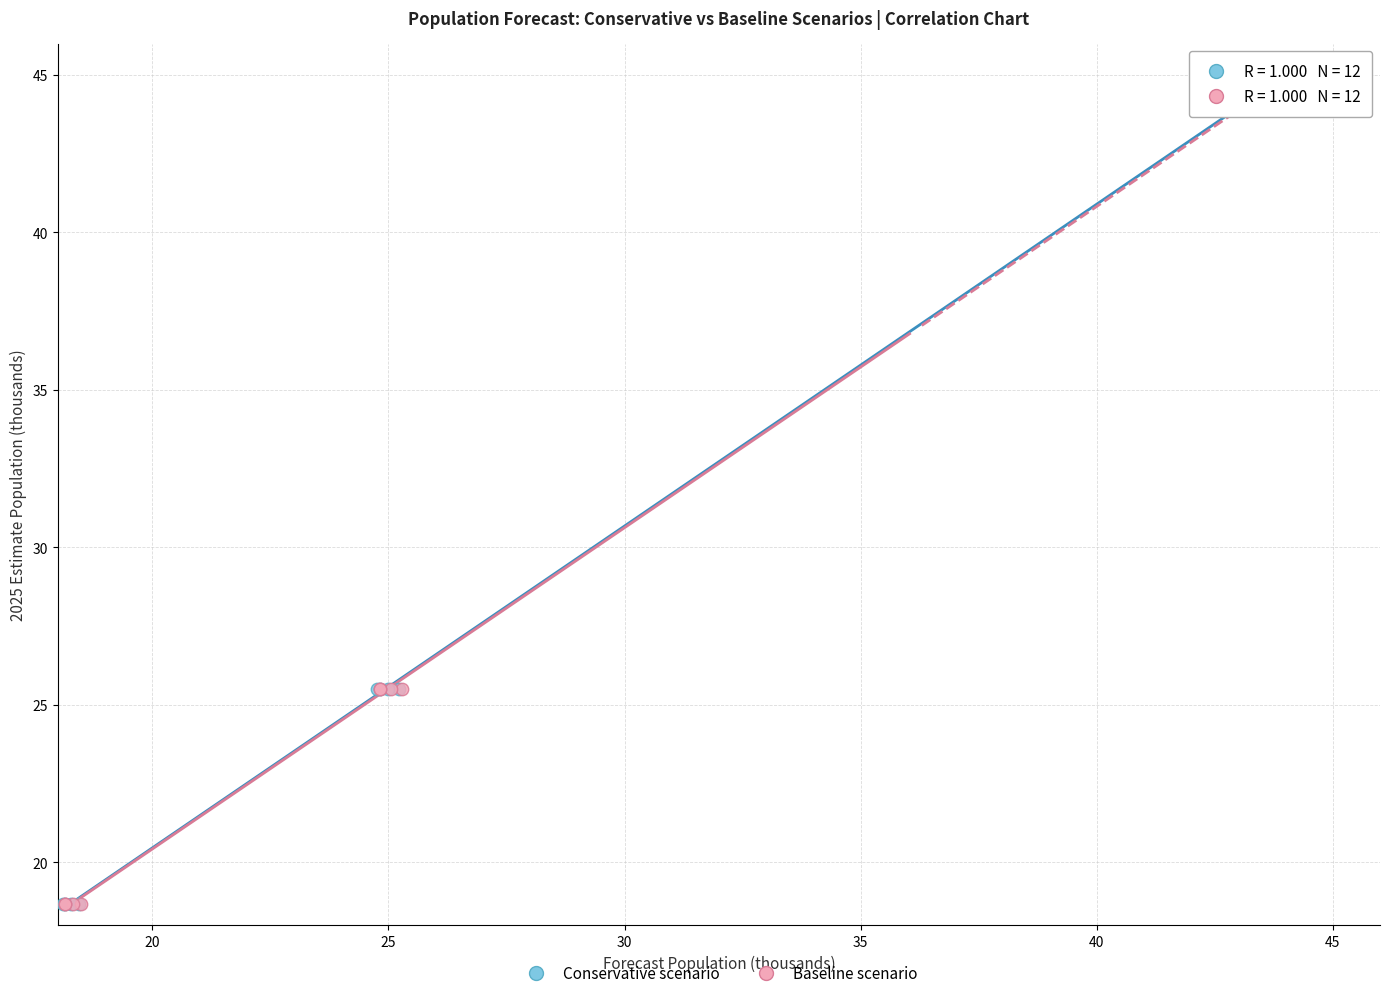

What are all the series names shown in the legend?

Conservative scenario, Baseline scenario